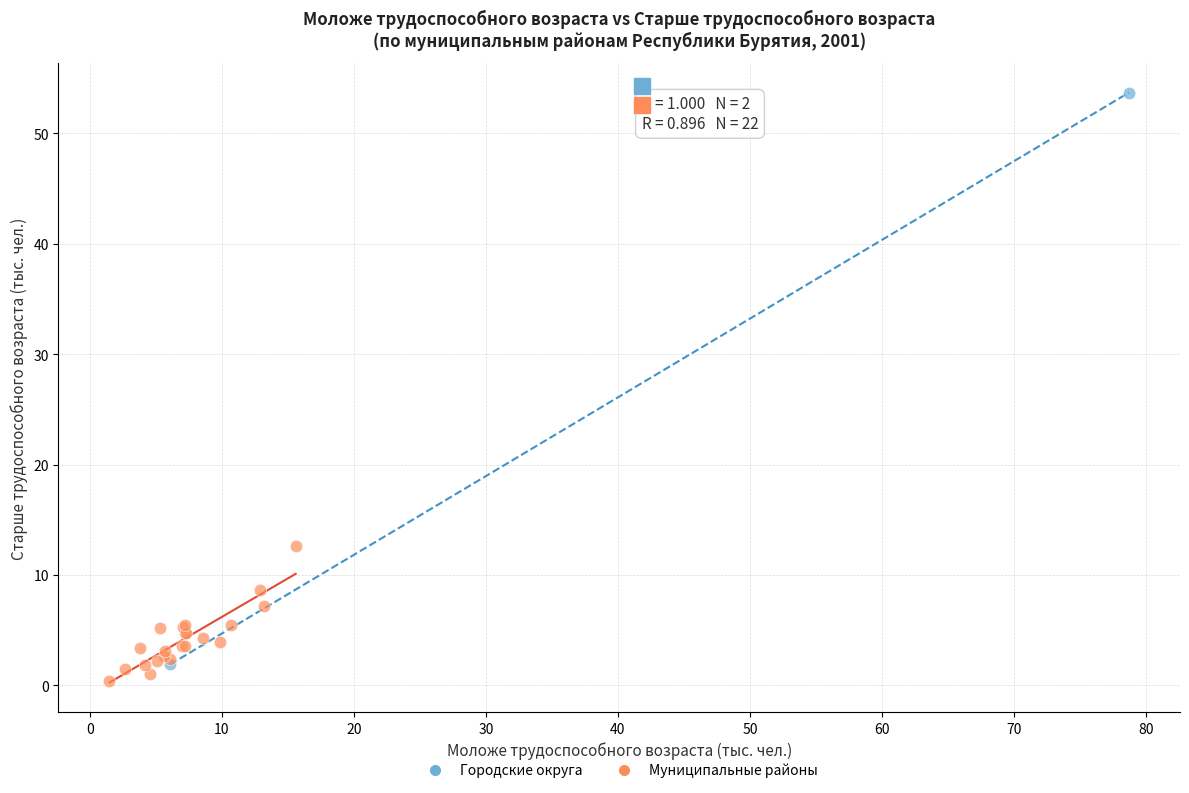

Which series contains the lowest Y value?

Муниципальные районы